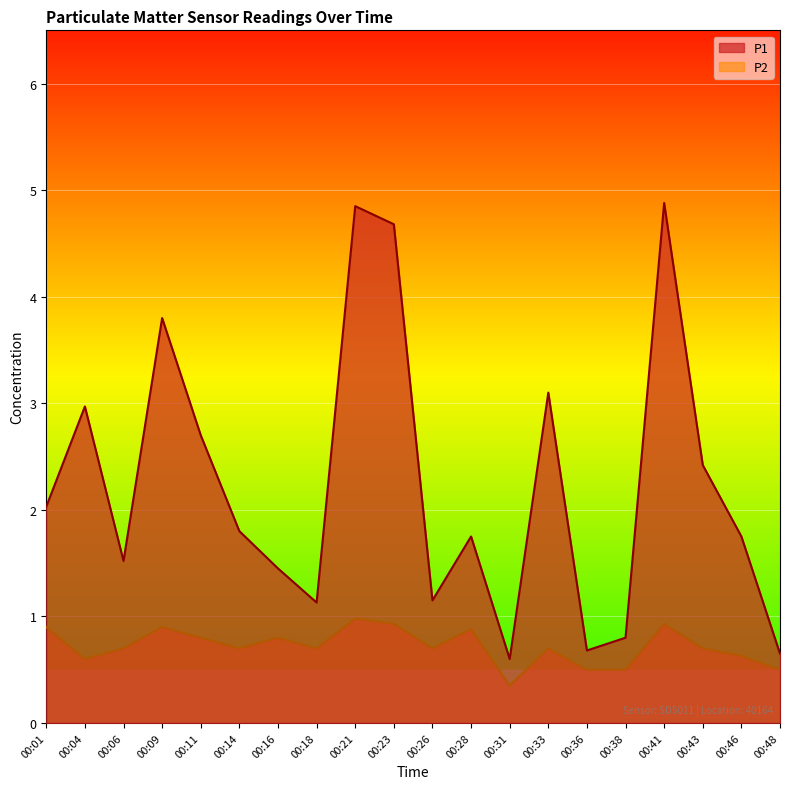

Rank the categories by P2 value from highest to lowest.

00:21, 00:23, 00:41, 00:01, 00:09, 00:28, 00:11, 00:16, 00:06, 00:14, 00:18, 00:26, 00:33, 00:43, 00:46, 00:04, 00:36, 00:38, 00:48, 00:31